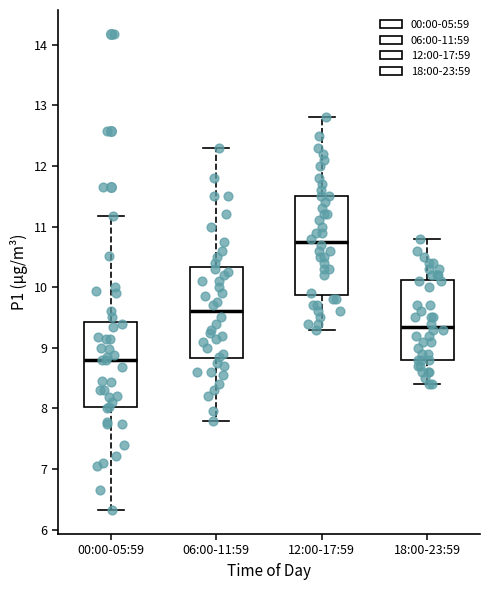

Reading left to right, read every box against the y-axis: the position of its median line, the range the box covers, and the ends of its whiskers. The values are not printed on the chart, so give them approximately, as read against the axis.

00:00-05:59: median 8.8, box 8.0 to 9.4, whiskers 6.3 to 11.2
06:00-11:59: median 9.6, box 8.8 to 10.3, whiskers 7.8 to 12.3
12:00-17:59: median 10.8, box 9.9 to 11.5, whiskers 9.3 to 12.8
18:00-23:59: median 9.4, box 8.8 to 10.1, whiskers 8.4 to 10.8